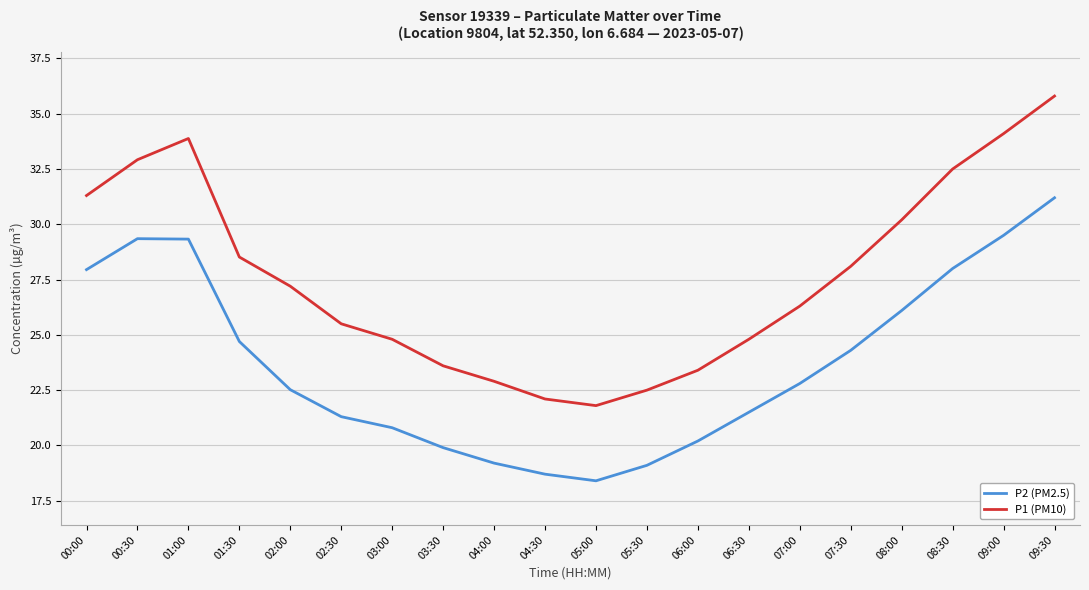

How many interior local valleys does the P2 (PM2.5) series have?

1